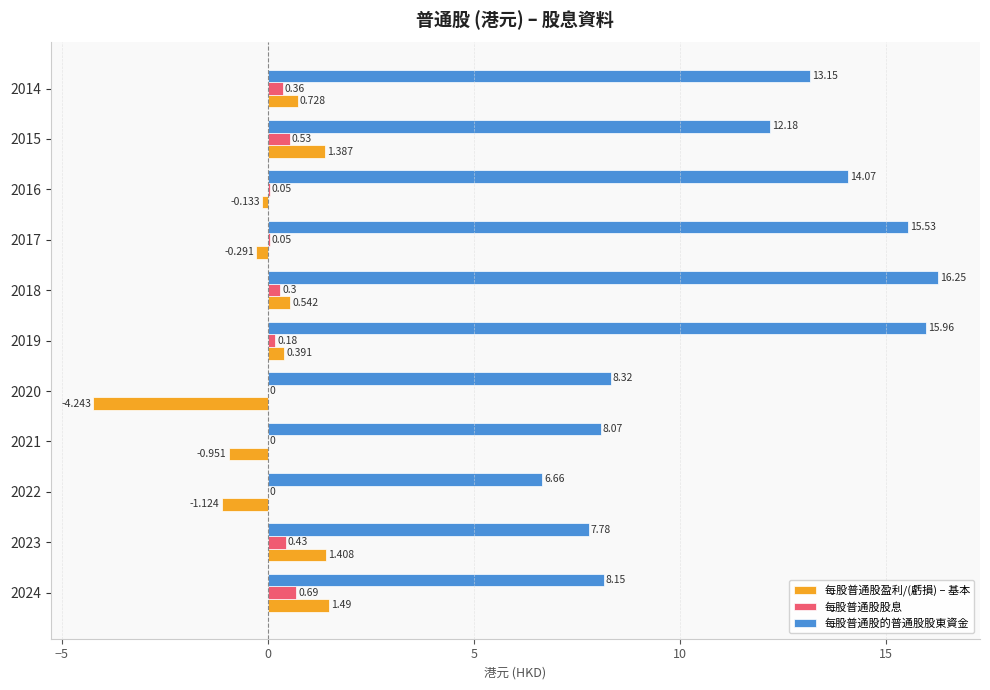

Which series changed the most between 2016 and 2015?

每股普通股的普通股股東資金